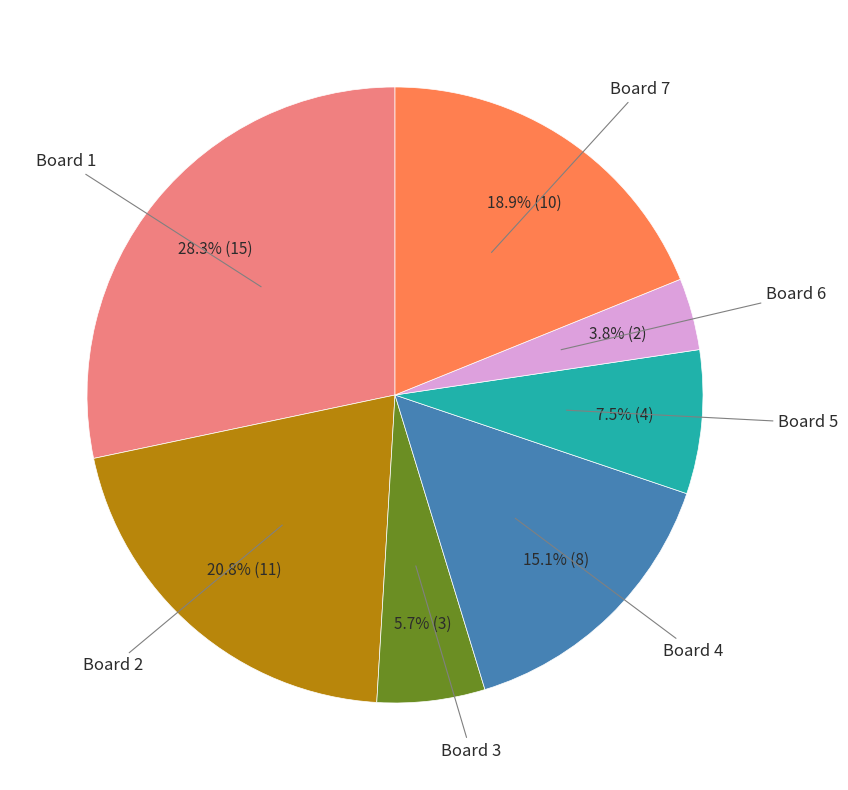

Is there a majority slice in this chart?

No